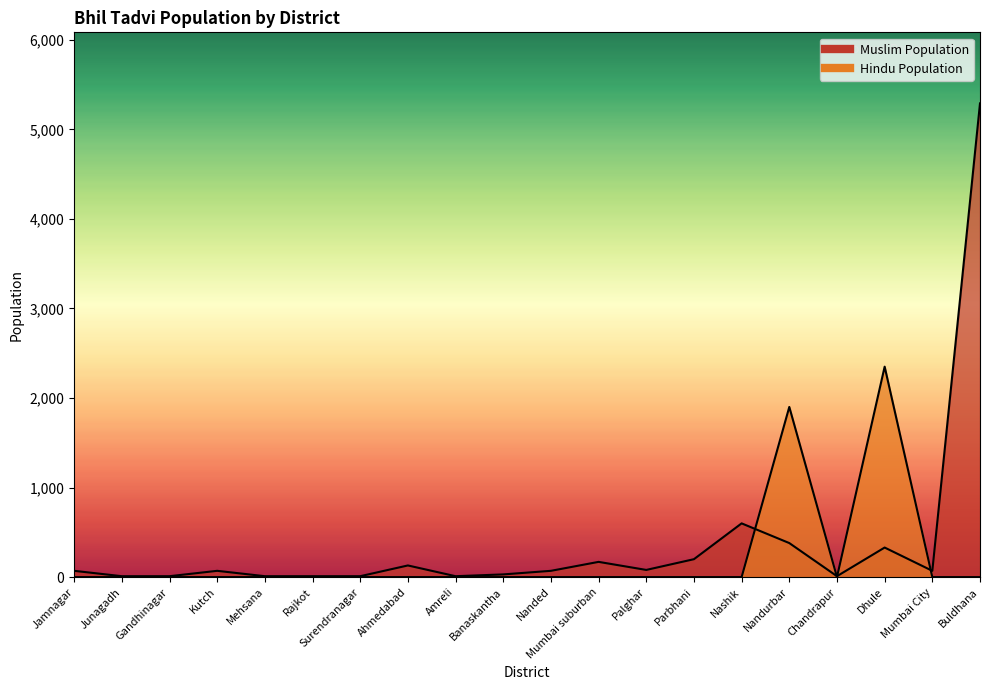

Is the value of Hindu Population at Banaskantha greater than the value of Muslim Population at Nandurbar?

No